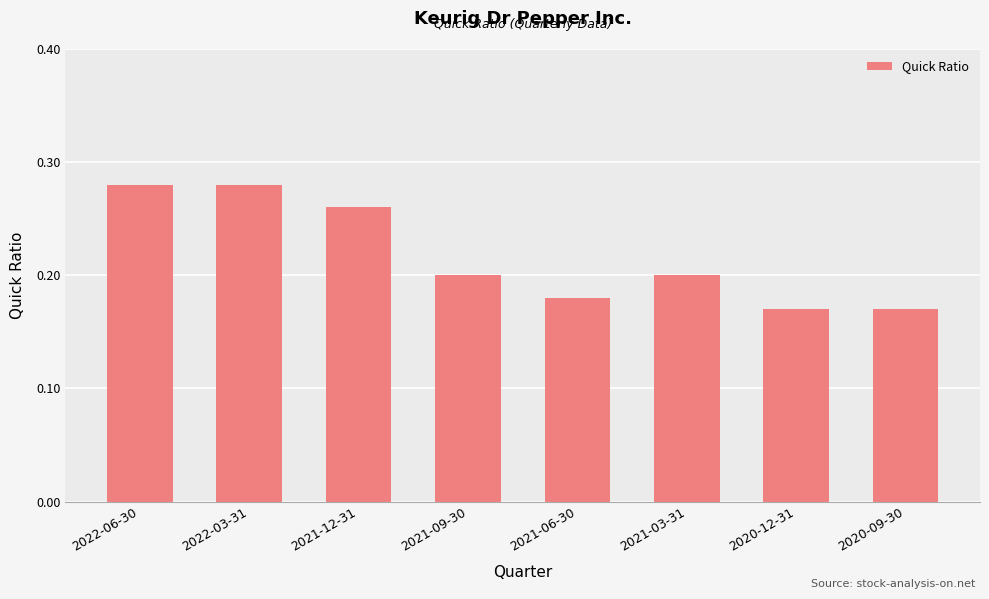

What position from the left is 2021-03-31?

6